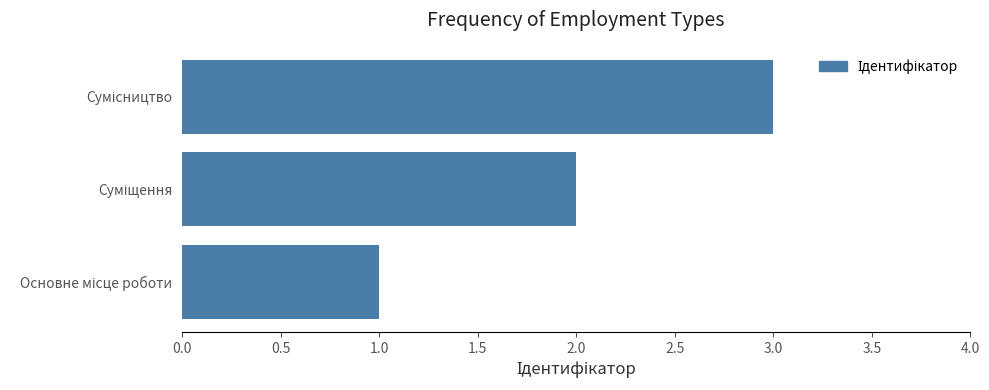

Does the chart contain any negative values?

No